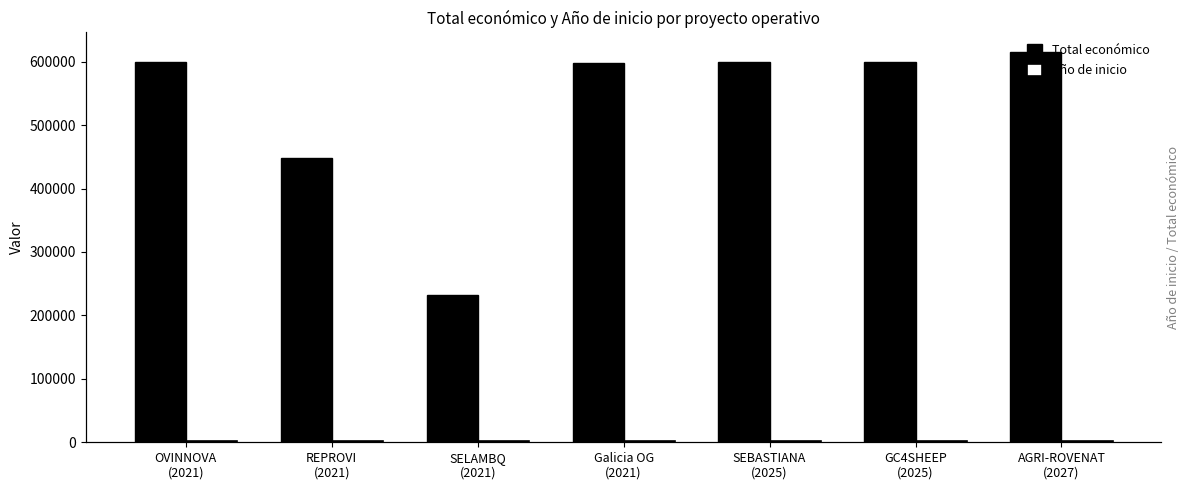

Reading left to right, extract all data points from this chart.

Total económico: OVINNOVA
(2021)=600000	REPROVI
(2021)=447749	SELAMBQ
(2021)=232189	Galicia OG
(2021)=598049	SEBASTIANA
(2025)=599754	GC4SHEEP
(2025)=599022	AGRI-ROVENAT
(2027)=615375
Año de inicio: OVINNOVA
(2021)=2019	REPROVI
(2021)=2019	SELAMBQ
(2021)=2019	Galicia OG
(2021)=2016	SEBASTIANA
(2025)=2022	GC4SHEEP
(2025)=2022	AGRI-ROVENAT
(2027)=2024